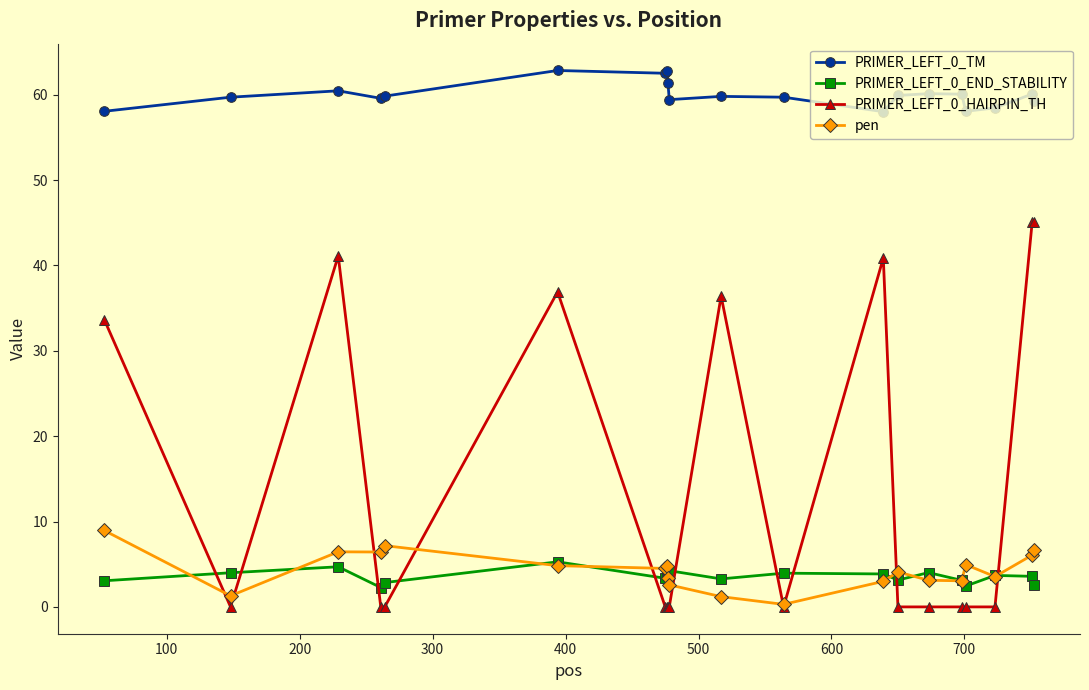

True or false: pen and PRIMER_LEFT_0_TM cross at least once.

False